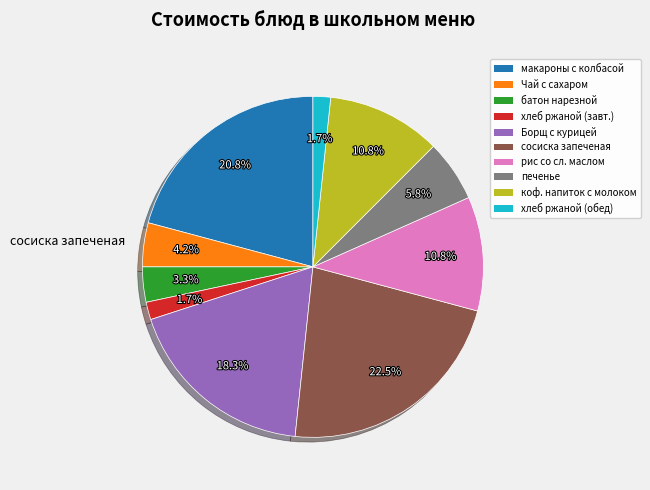

Is there any slice that represents more than half of the pie?

No